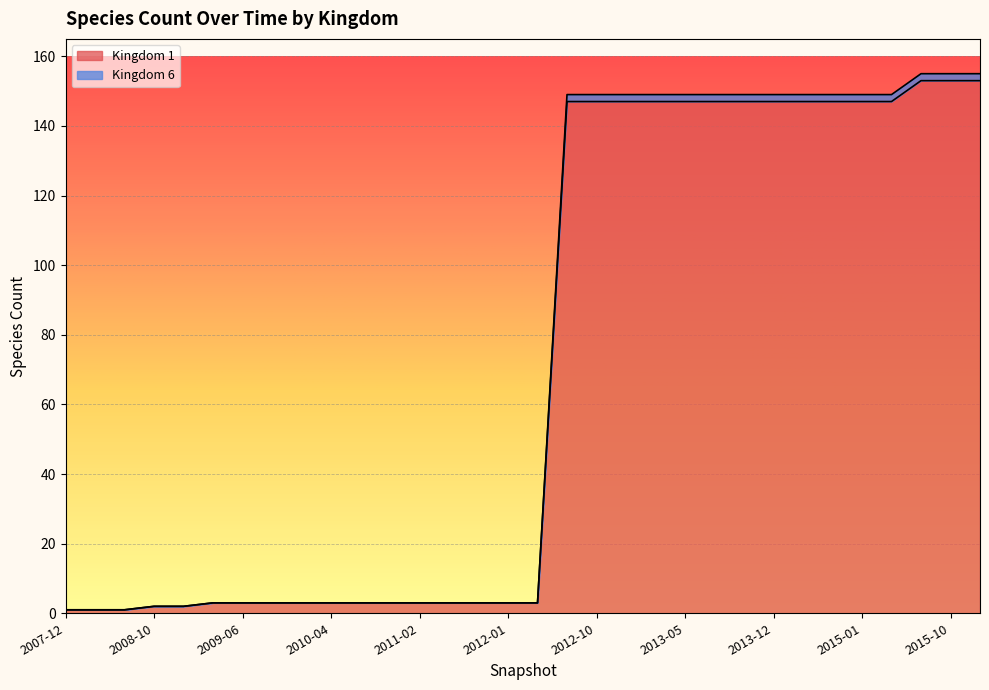

What is the greatest value displayed?

155